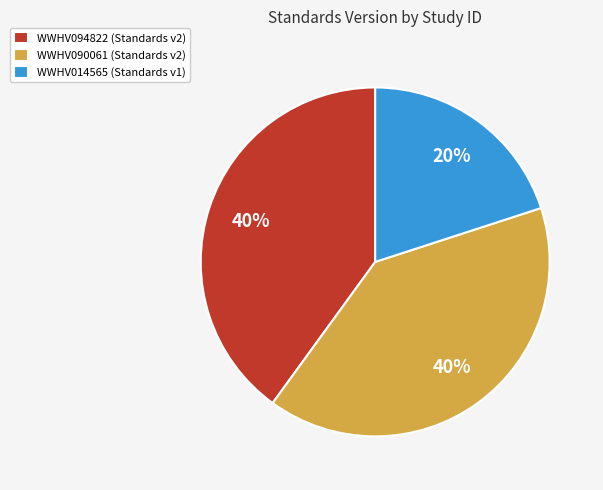

To the nearest percent, what is the average slice percentage?

33%